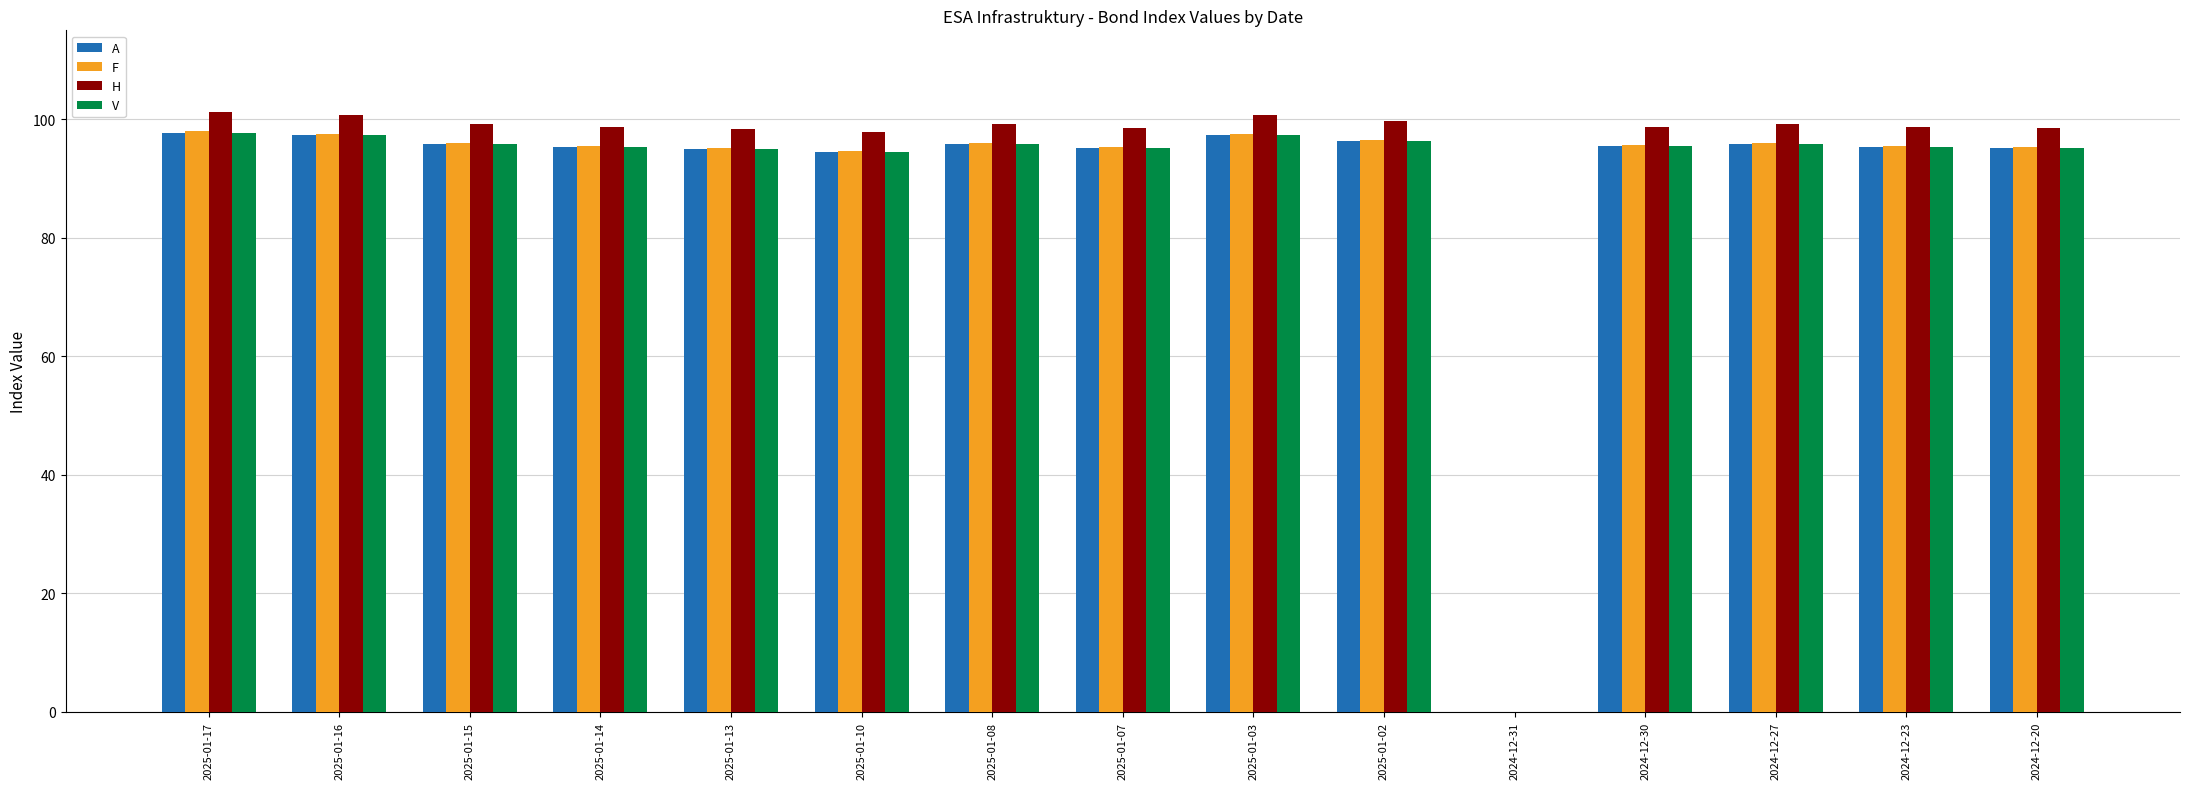

What are all the series names shown in the legend?

A, F, H, V